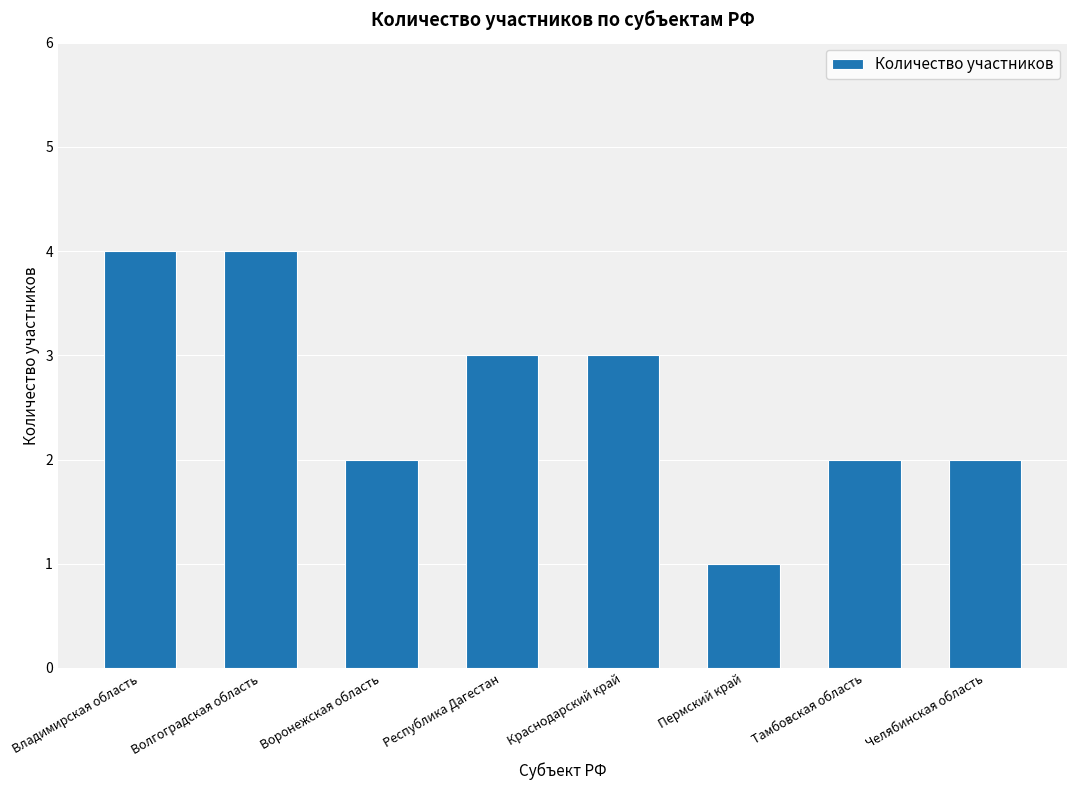

What is the average value?

3